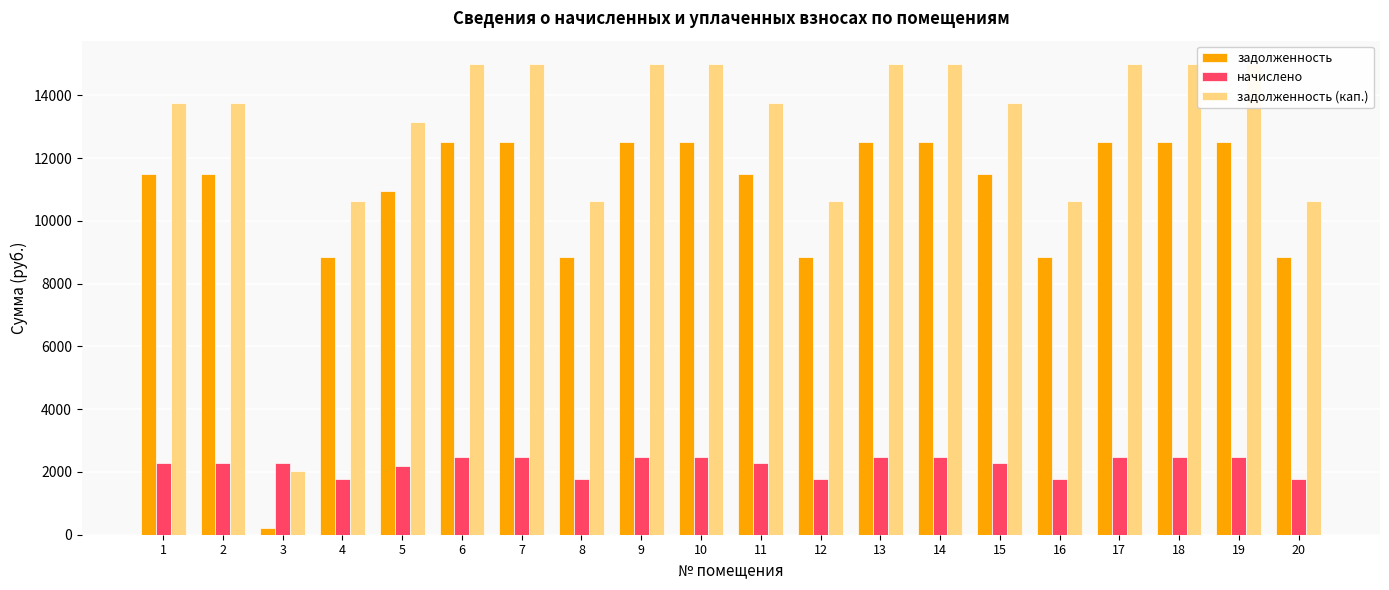

What is the sum of the начислено values at 12 and 20?

3521.2